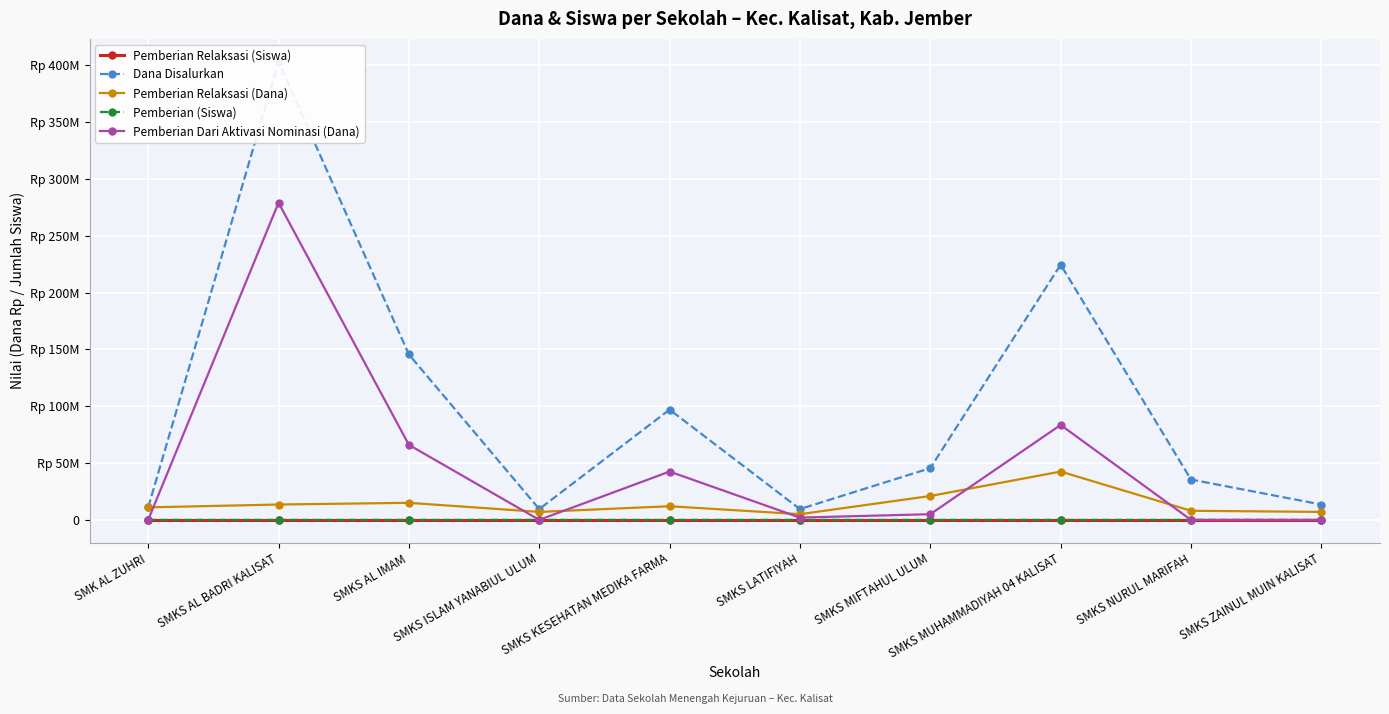

What is the label of the 6th point from the left?

SMKS LATIFIYAH